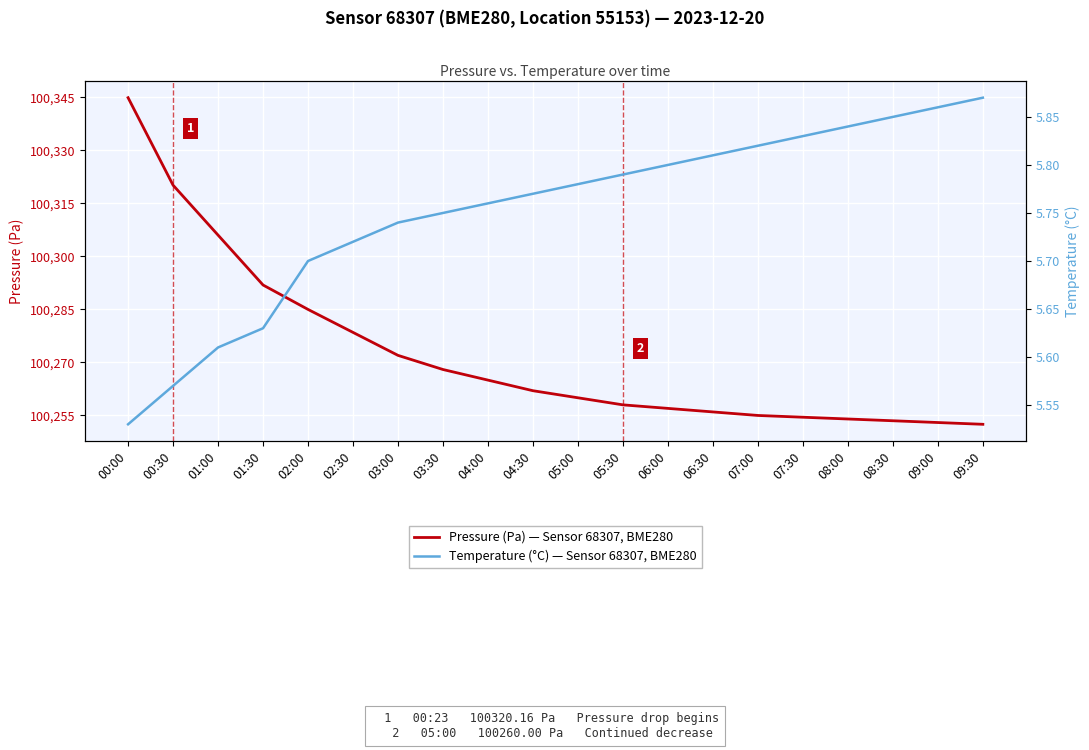

What is the label of the 1st point from the right?

09:30